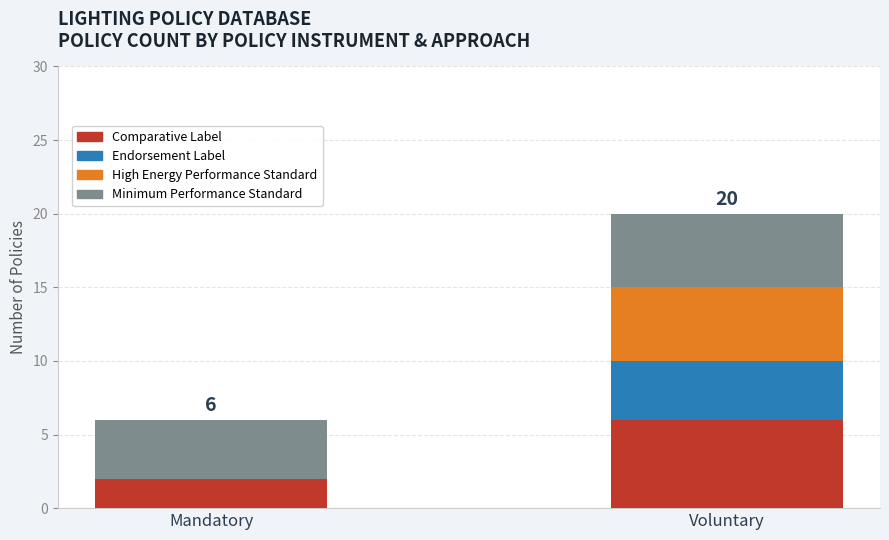

Is it true that Comparative Label equals 1 at Mandatory?

False